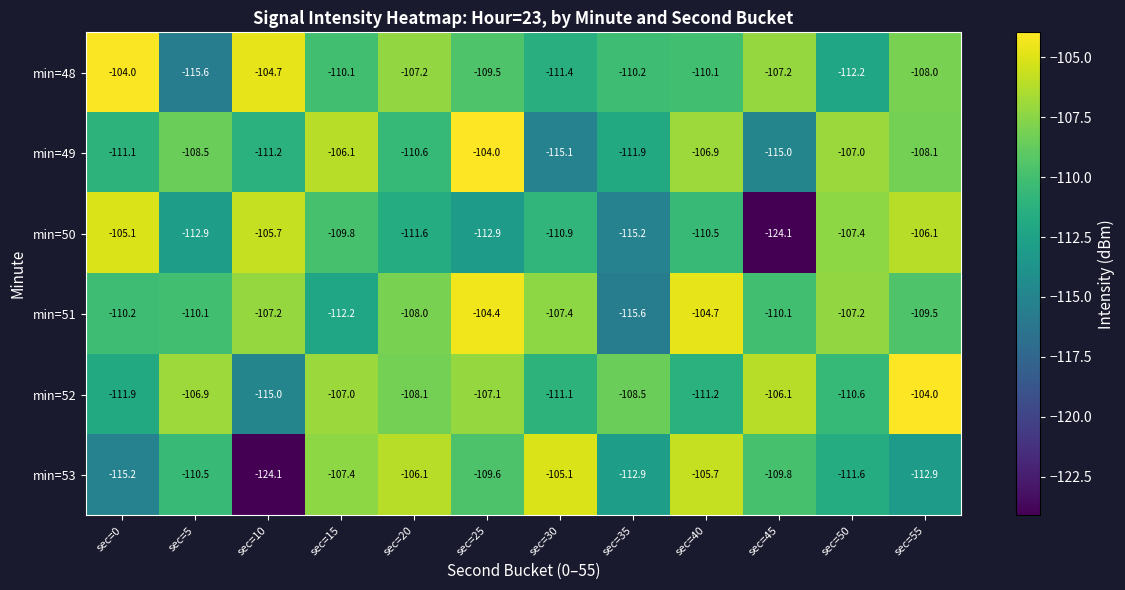

At which label does min=51 first exceed -108?

sec=10